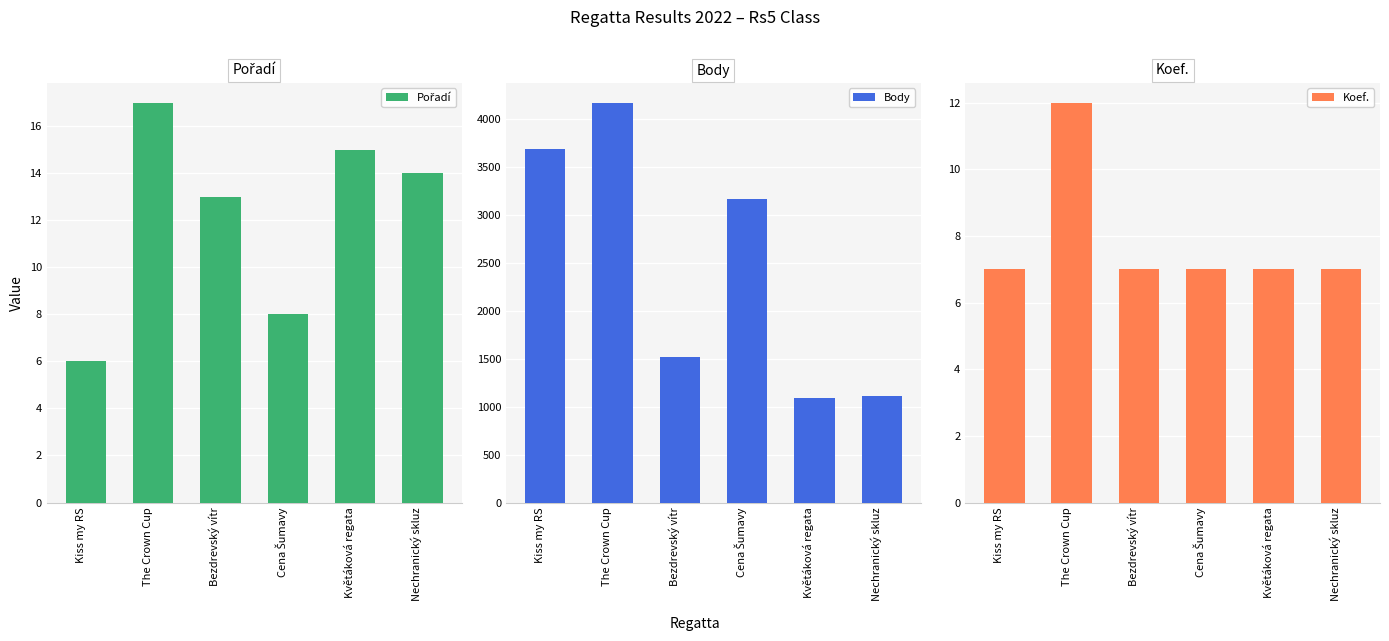

What is the value of the Koef. bar at the 3rd from the left?

7